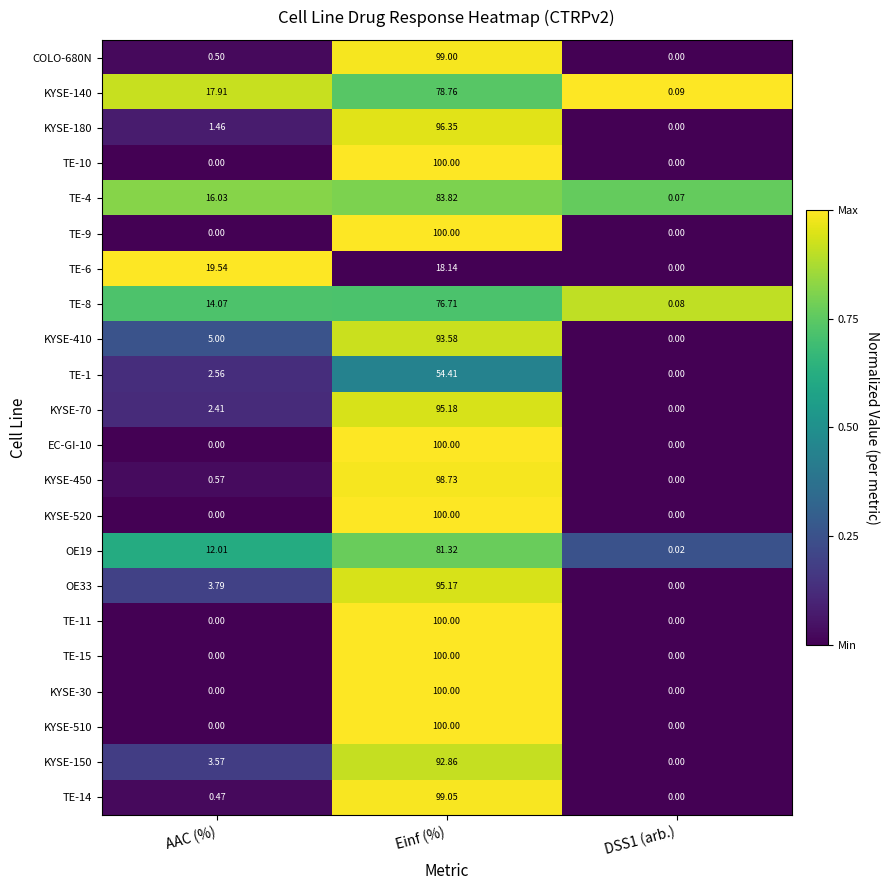

What is the maximum value shown in the chart?

100.0